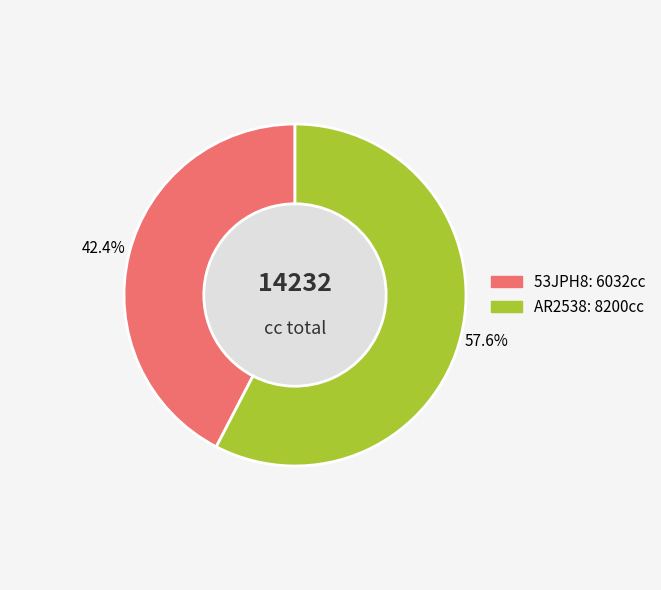

Is there a majority slice in this chart?

Yes